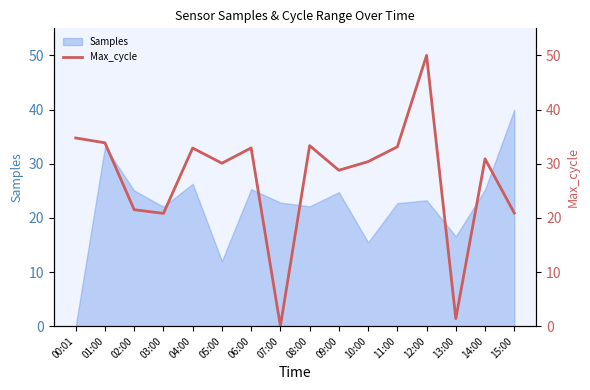

Is it true that the value at 09:00 is 6.8?

False